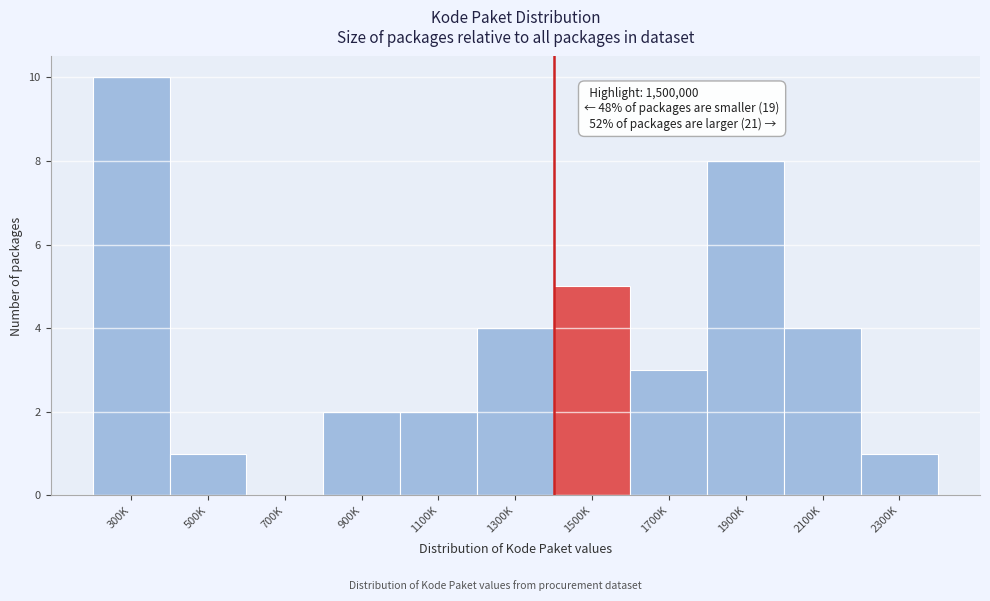

Reading left to right, list all the values displayed in this chart.

300K=10	500K=1	700K=0	900K=2	1100K=2	1300K=4	1500K=5	1700K=3	1900K=8	2100K=4	2300K=1